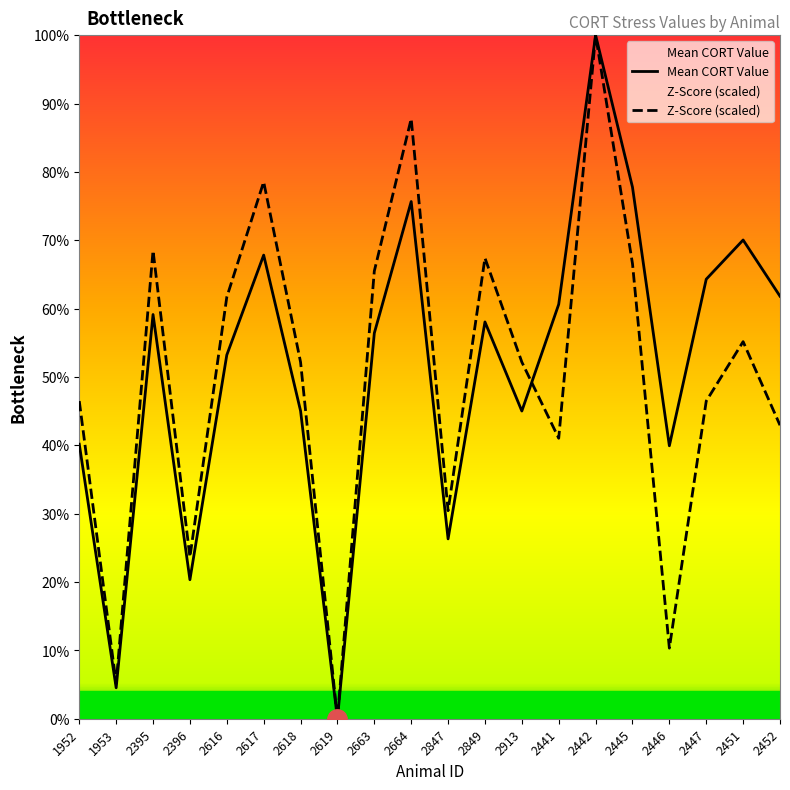

At how many categories does at least one series exceed 75?

4